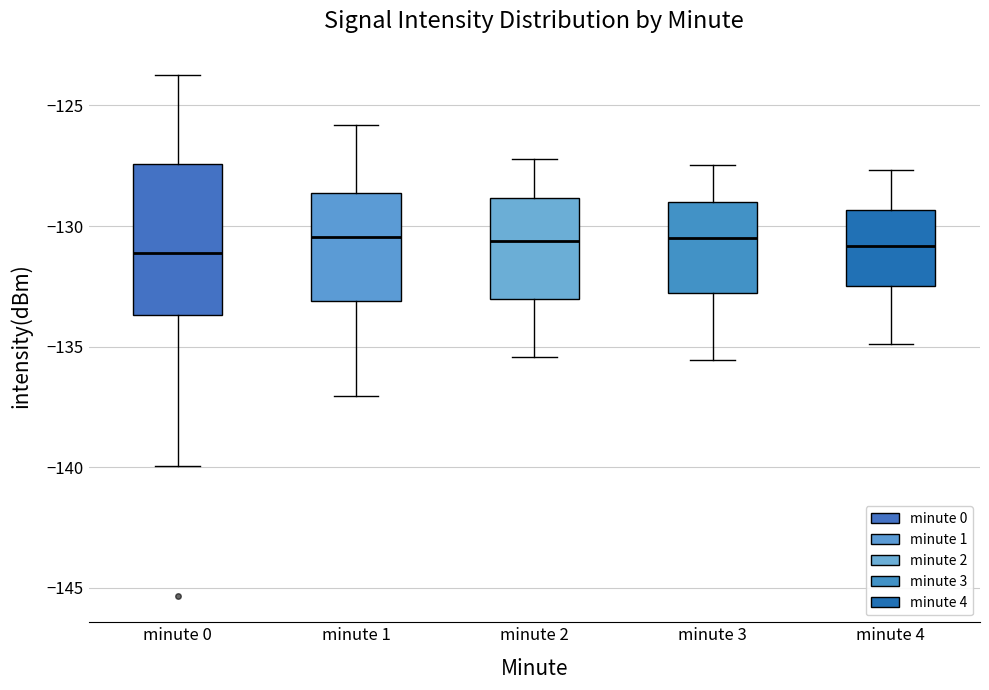

Which box is the tallest, from its lower edge to its upper edge?

minute 0